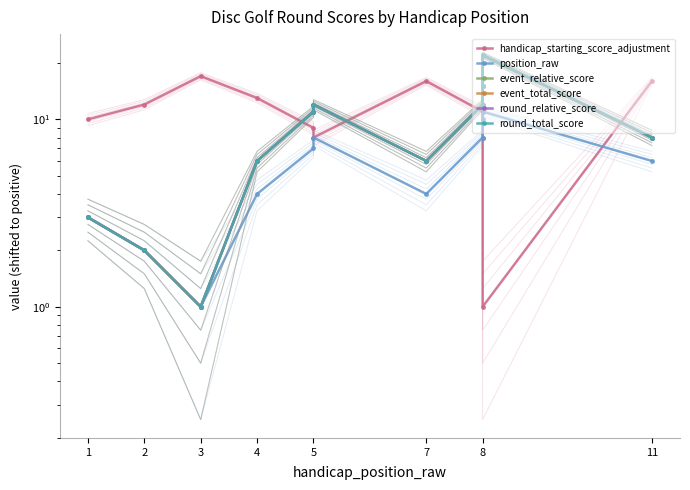

Reading left to right, transcribe all the data shown in this chart.

handicap_starting_score_adjustment: 10	12	17	13	9	8	16	11	8	1	16
position_raw: 3	2	1	4	7	8	4	8	10	11	6
event_relative_score: 3	2	1	6	11	12	6	12	15	22	8
event_total_score: 3	2	1	6	11	12	6	12	15	22	8
round_relative_score: 3	2	1	6	11	12	6	12	15	22	8
round_total_score: 3	2	1	6	11	12	6	12	15	22	8